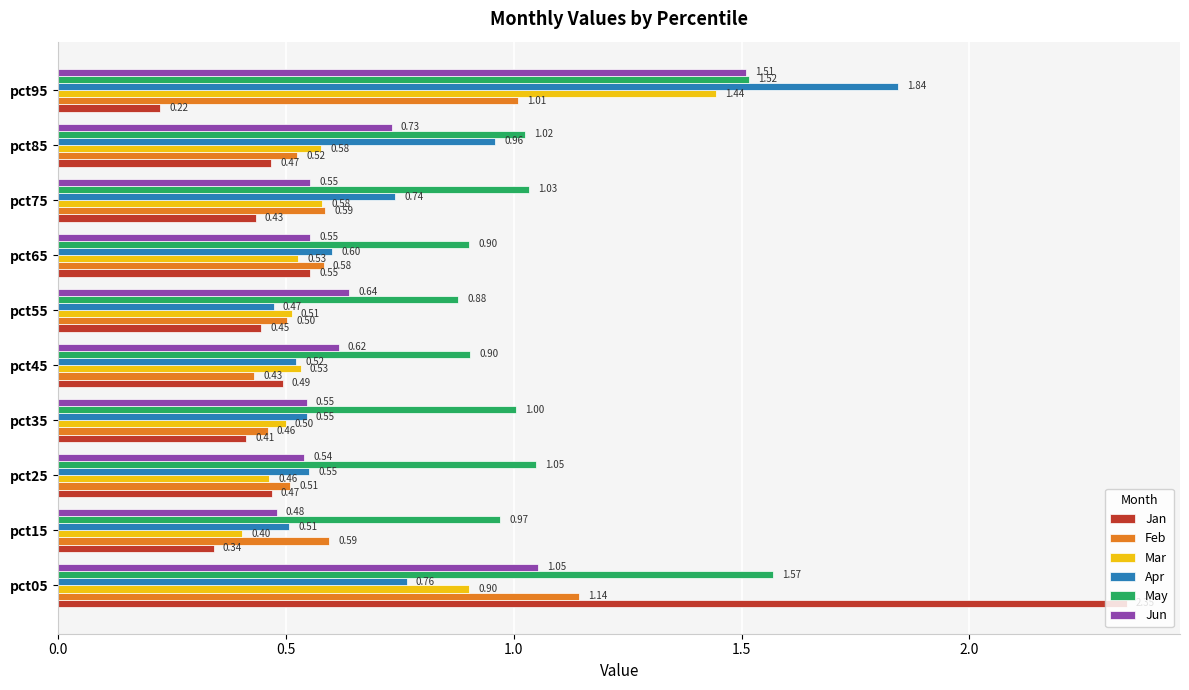

At pct75, list the series in order from largest to smallest.

May, Apr, Feb, Mar, Jun, Jan